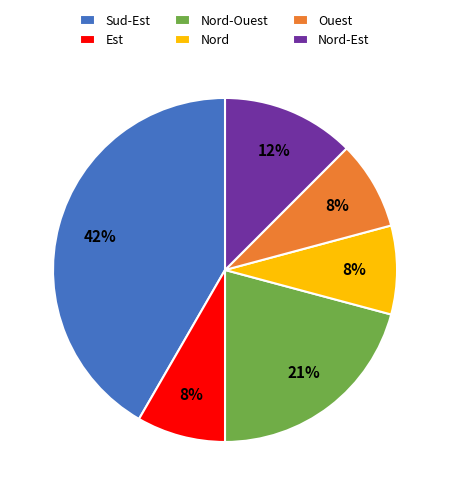

Which category has the biggest portion of the pie?

Sud-Est